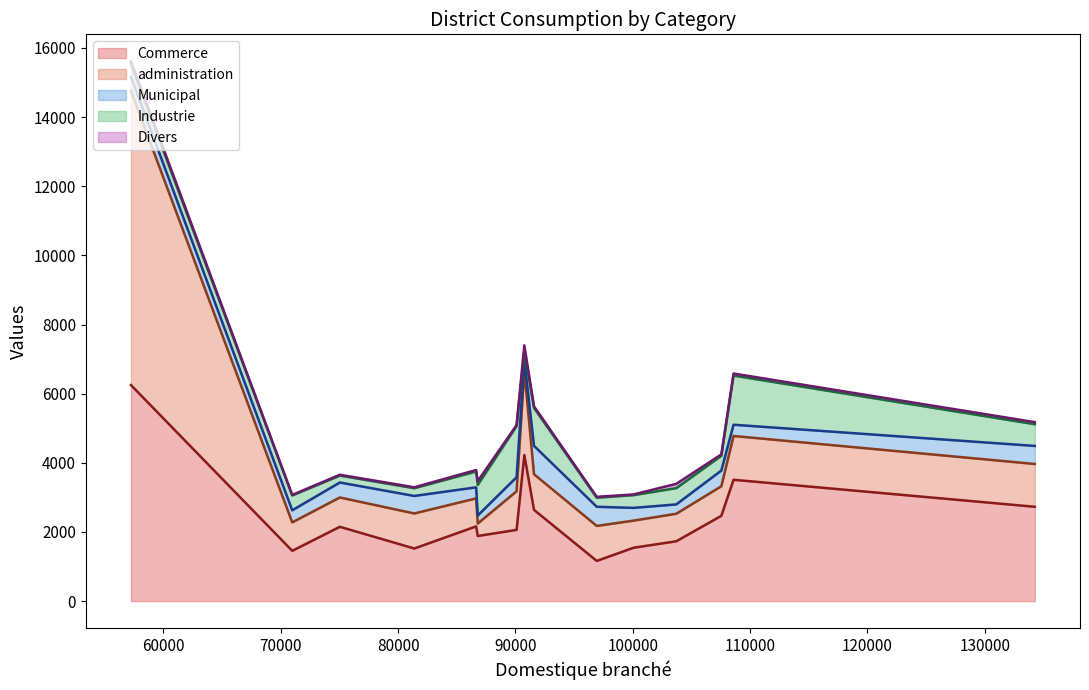

What is the lowest value of the Commerce series?

1162